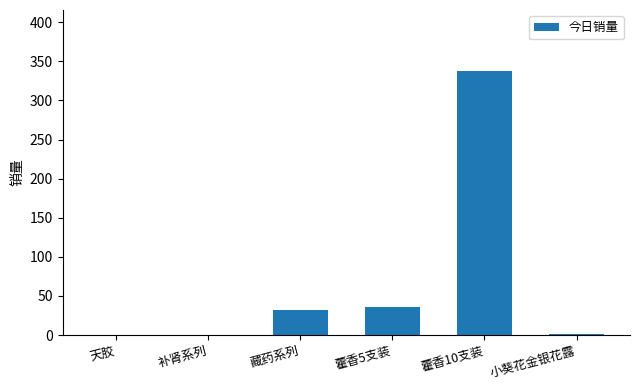

At which category does the chart reach its peak across all series?

藿香10支装